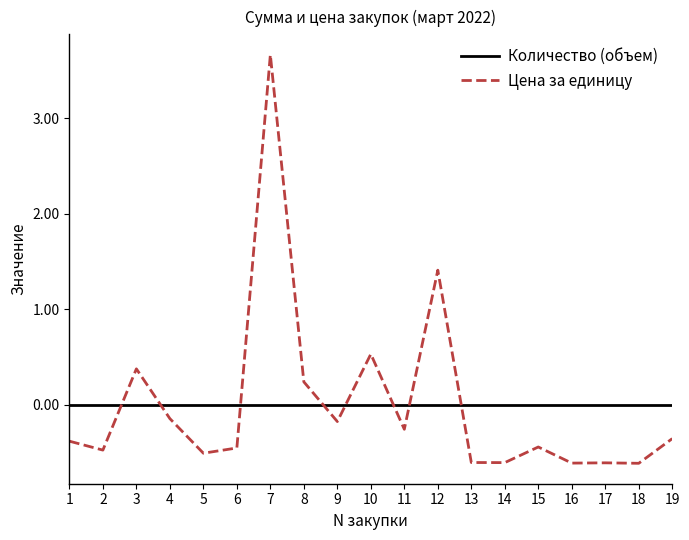

What is the minimum value shown in the chart?

-0.6